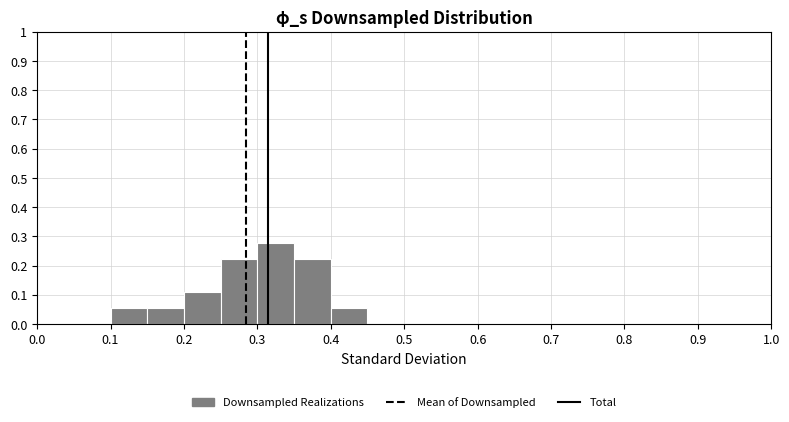

How tall is the bar that spans 0.25 to 0.30 on the x-axis? The values are not printed on the chart, so give them approximately, as read against the axis.

0.22